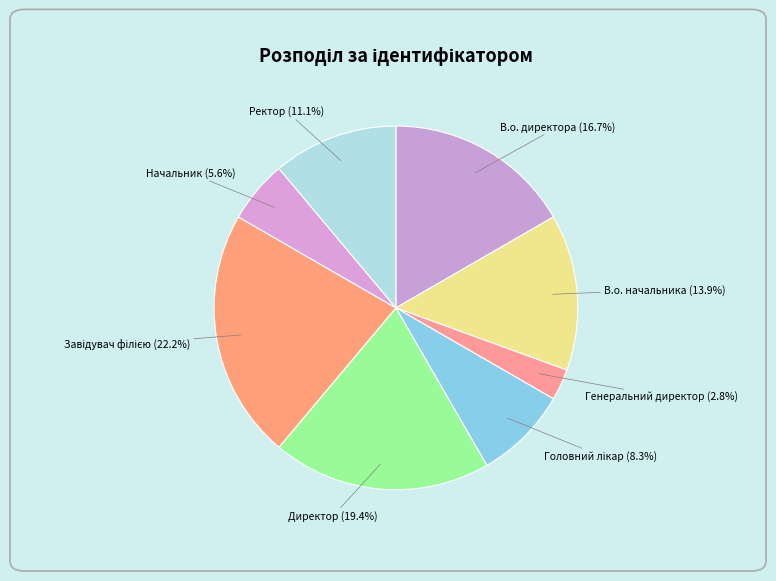

Count the number of slices in the pie.

8